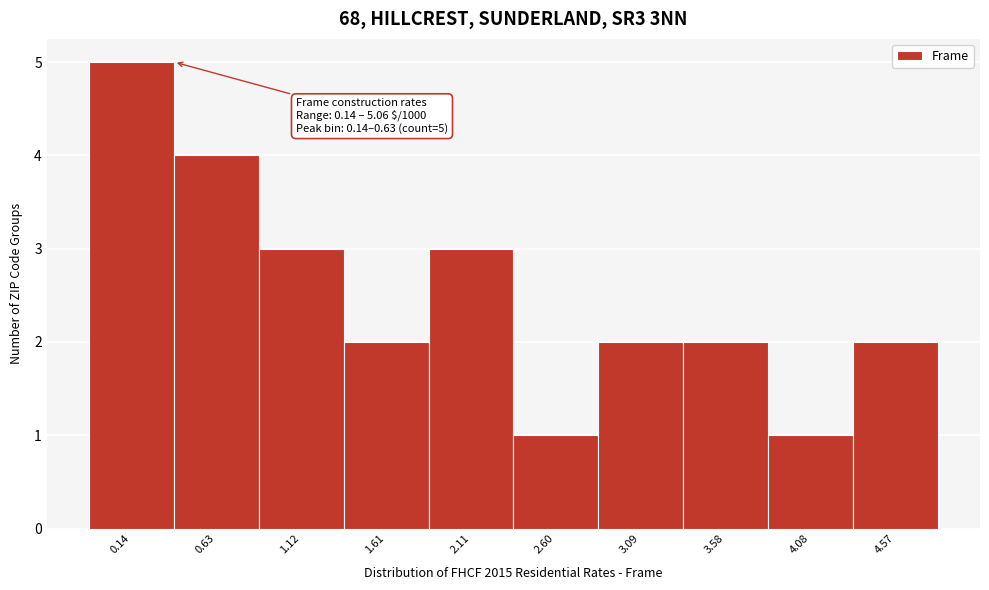

Reading right to left, extract all data points from this chart.

4.57=2	4.08=1	3.58=2	3.09=2	2.60=1	2.11=3	1.61=2	1.12=3	0.63=4	0.14=5